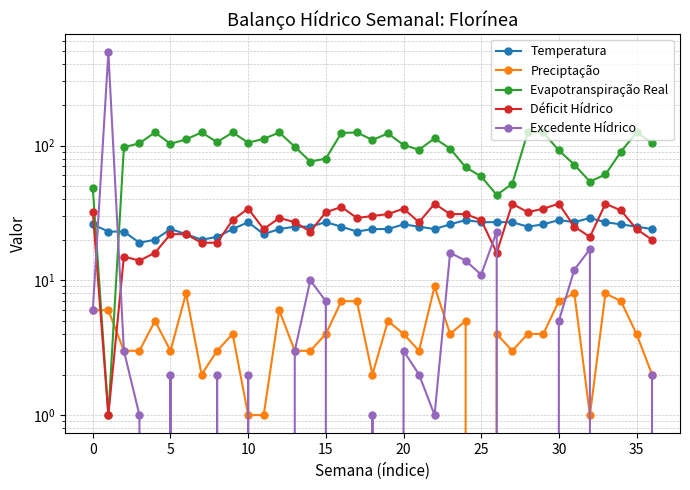

True or false: Preciptação has a value of 4 at 0.

False